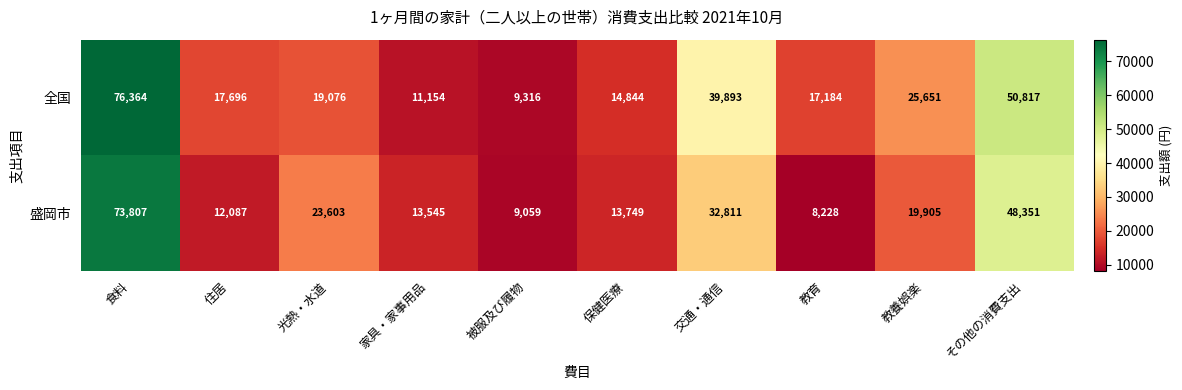

The 盛岡市 series shows 11001 at 教育. True or false?

False